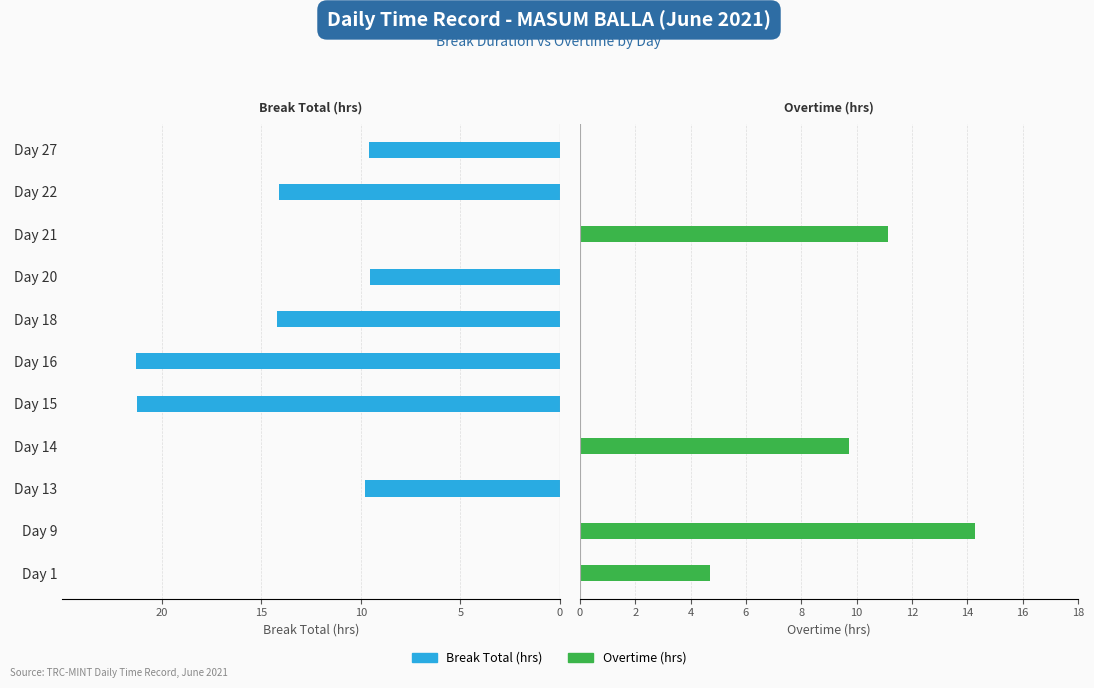

The value of Break Total (hrs) at Day 22 is -23.4. True or false?

False